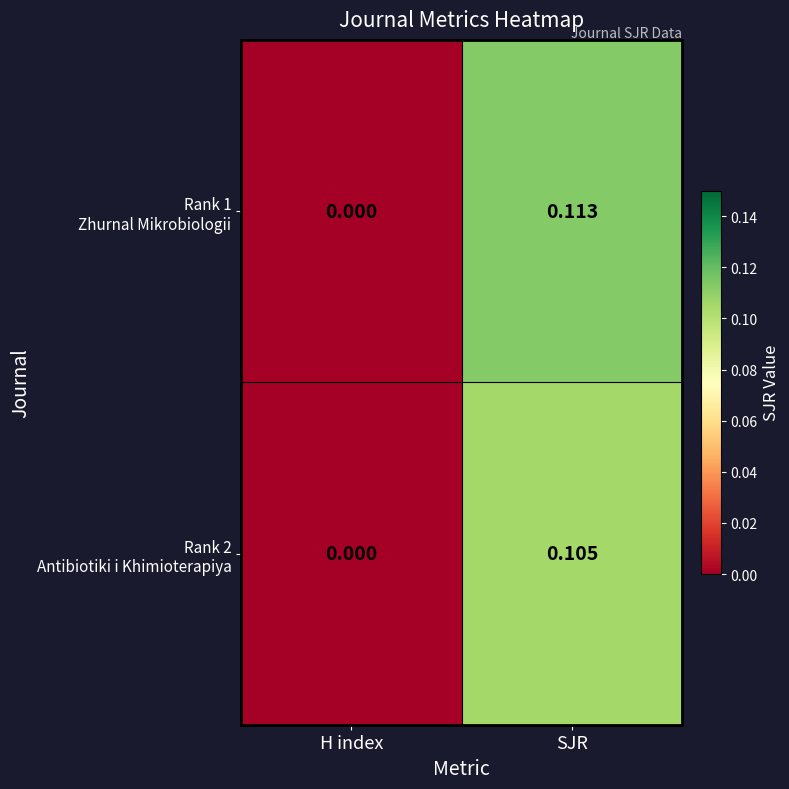

At which category is the sum across all series the highest?

SJR